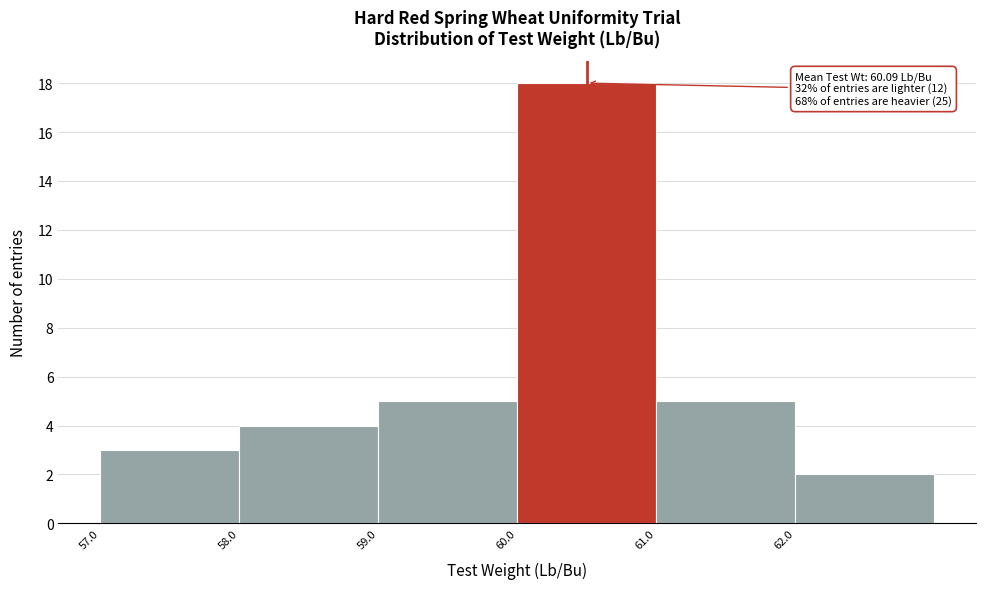

Which range on the x-axis has the tallest bar?

60 to 61